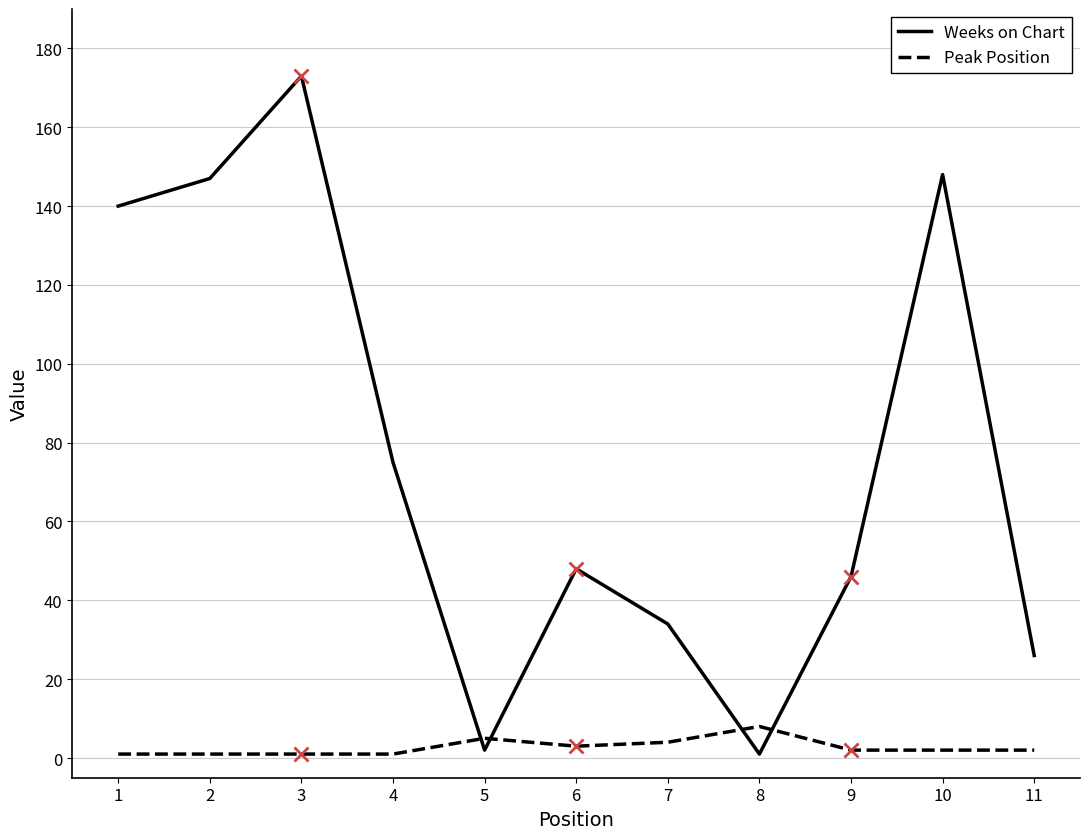

What is the difference between the second highest and minimum values in the Weeks on Chart series?

147